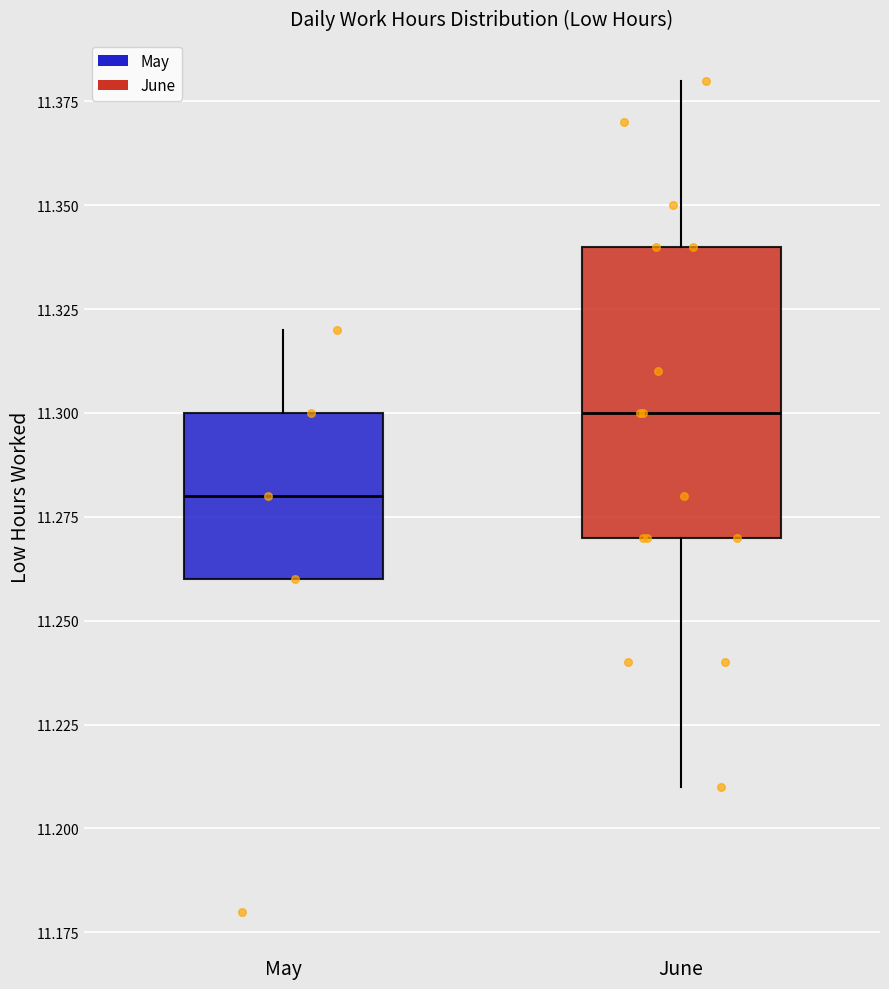

Reading left to right, transcribe this box plot: for each box, give where its median line is, the range the box spans, and where its two whiskers end, as read against the y-axis. The values are not printed on the chart, so give them approximately, as read against the axis.

May: median 11.28, box 11.26 to 11.30, whiskers 11.26 to 11.32
June: median 11.30, box 11.27 to 11.34, whiskers 11.21 to 11.38